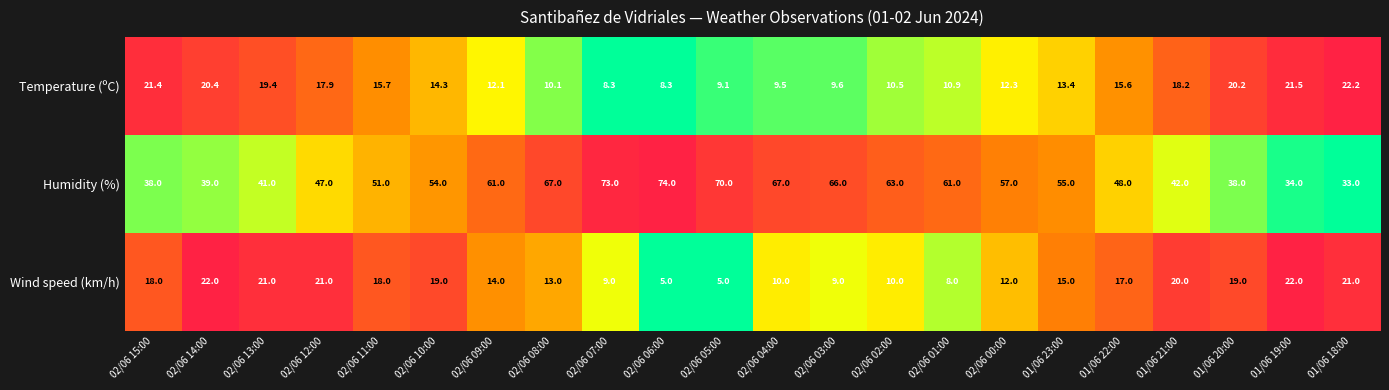

Which series has the largest total across all categories?

Humidity (%)